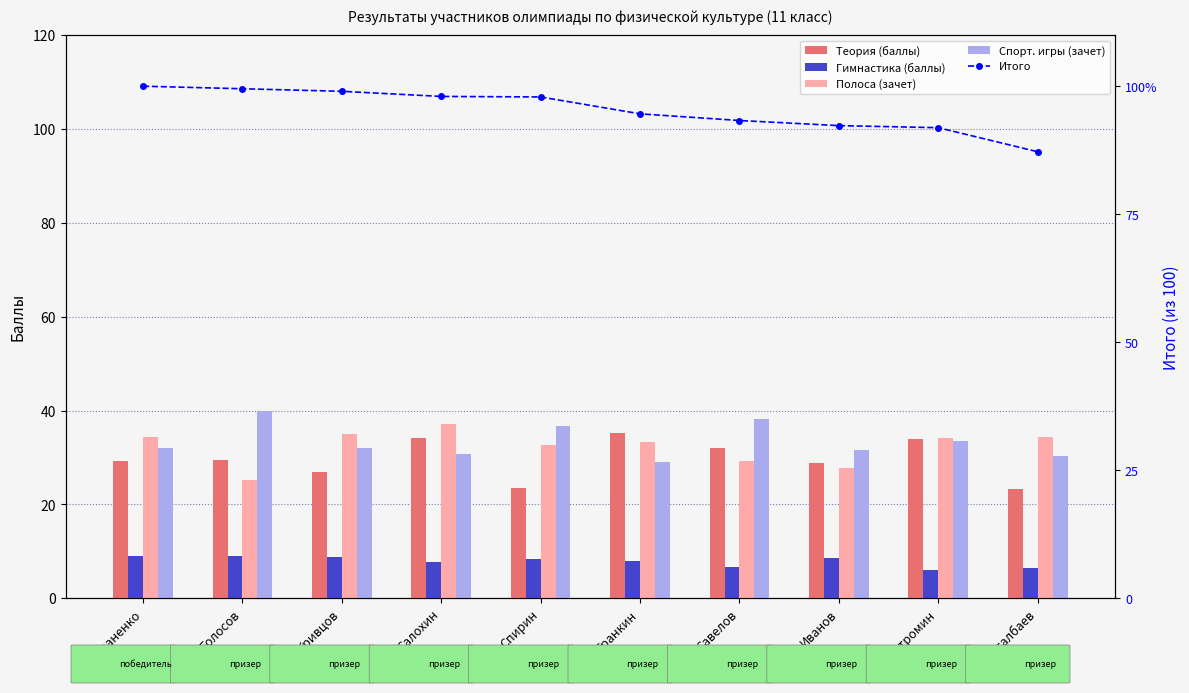

Count the number of data series in this chart.

5